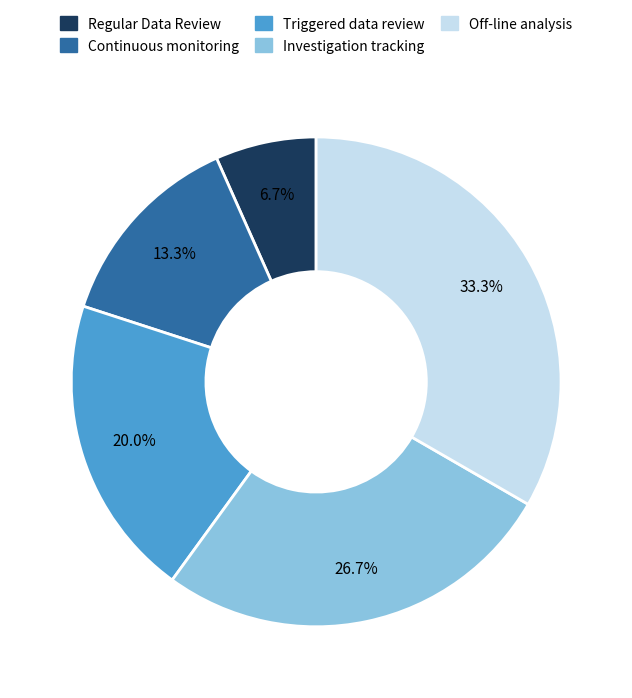

Is it true that Continuous monitoring is 21% of the pie?

False